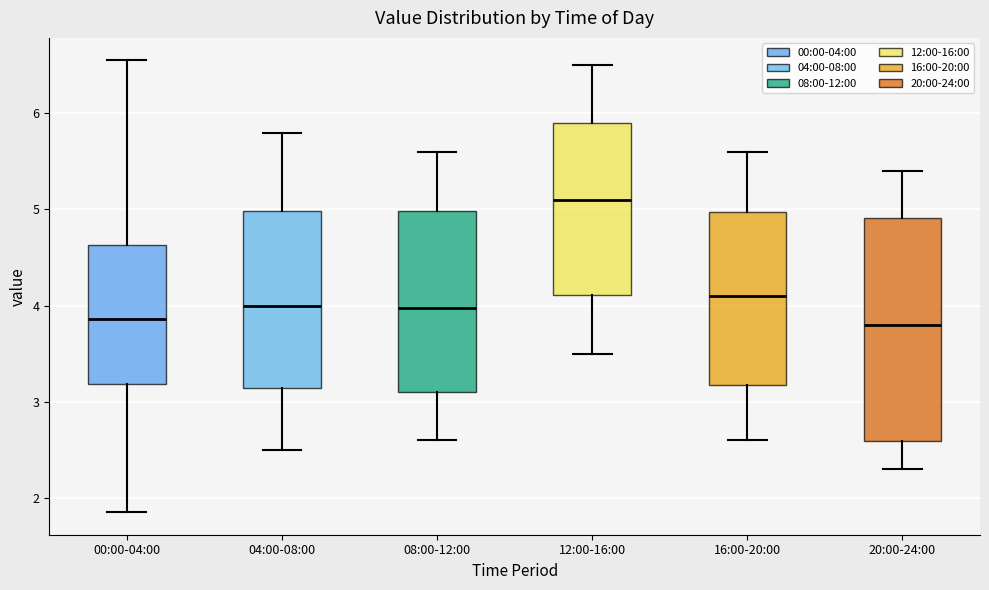

Which box is the tallest, from its lower edge to its upper edge?

20:00-24:00